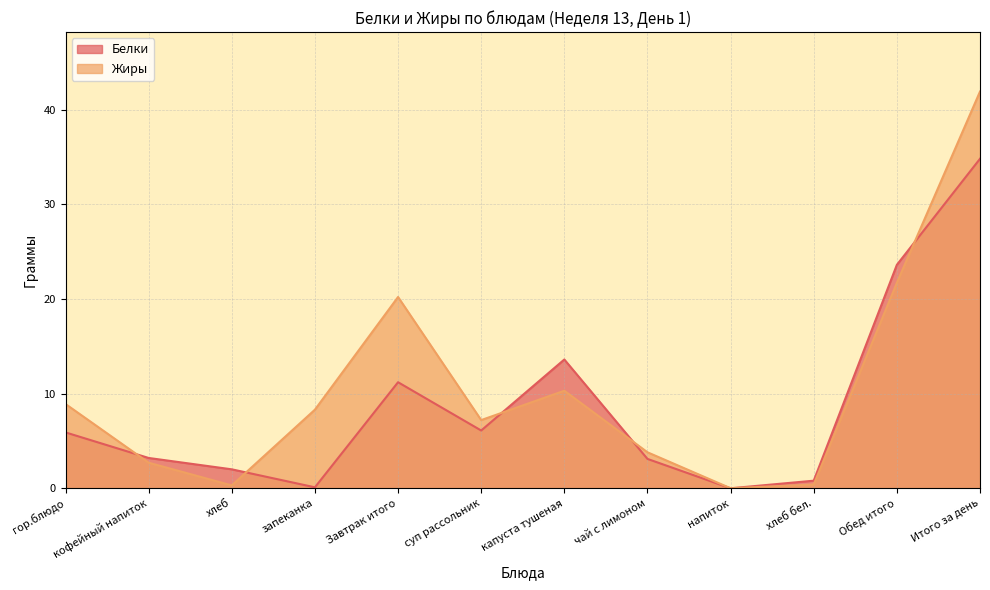

Rank the series at хлеб бел. from highest to lowest value.

Белки, Жиры